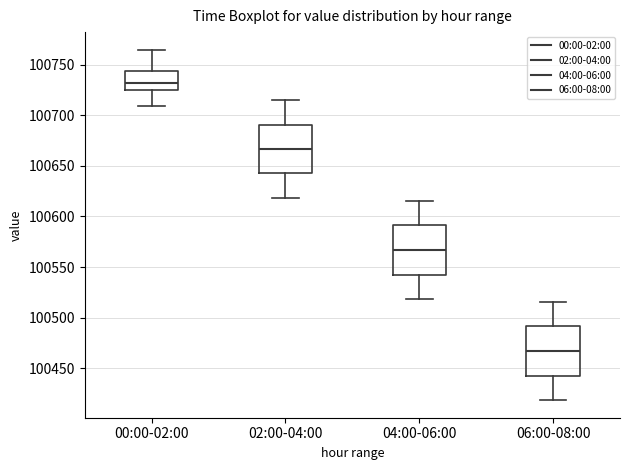

Which box's median line is the lowest?

06:00-08:00